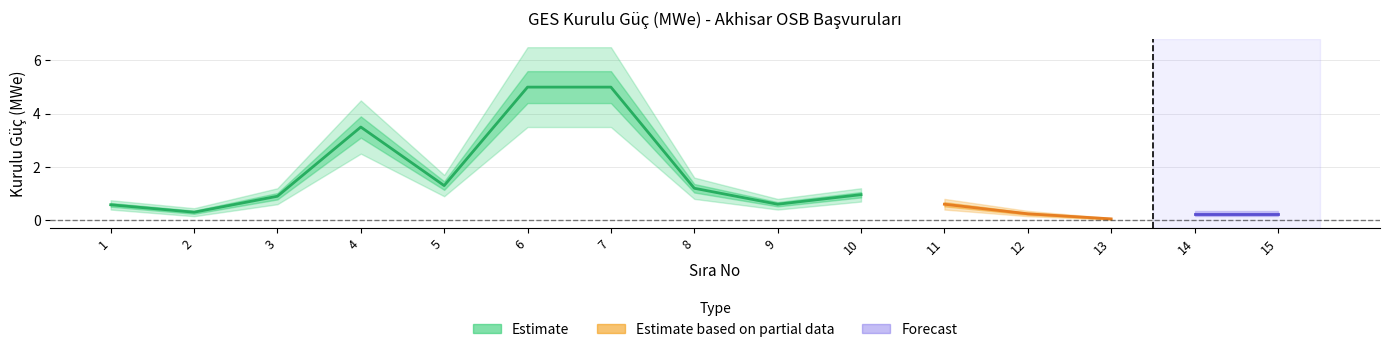

True or false: lower_estimate has a value of 3.5 at 7.

True